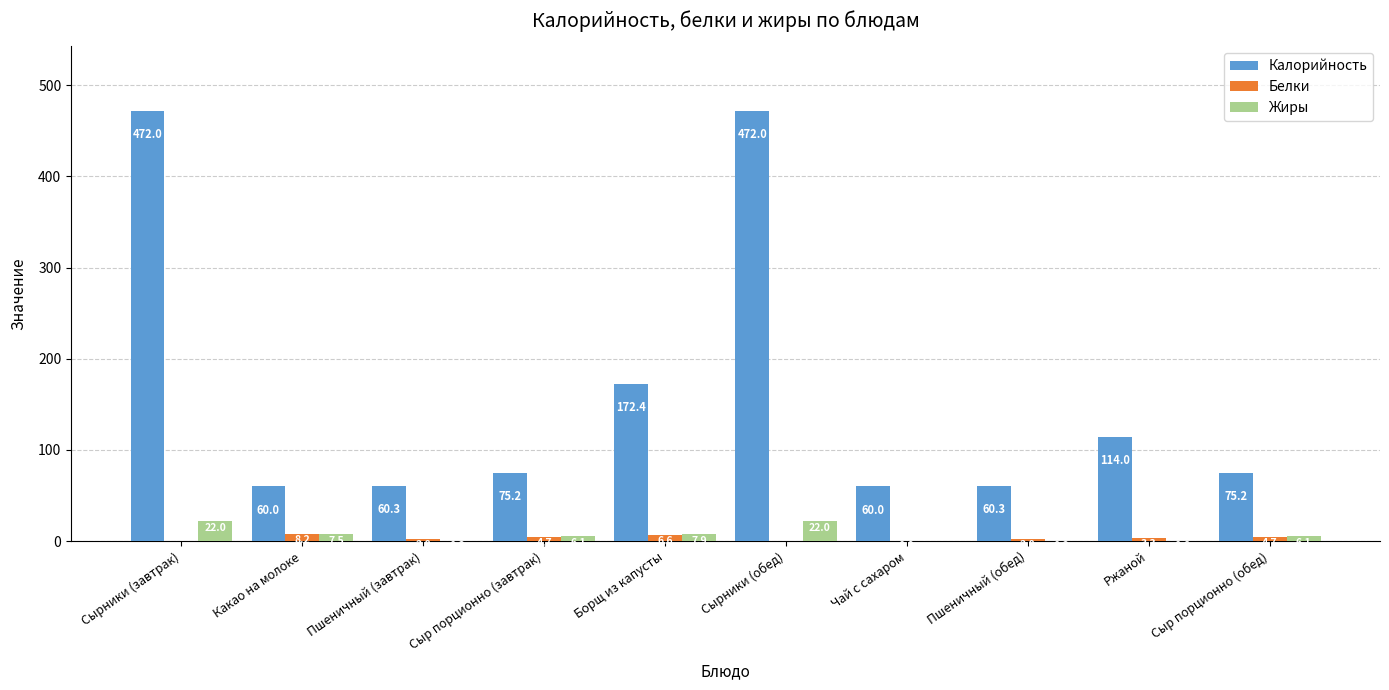

What is the greatest value displayed?

472.0